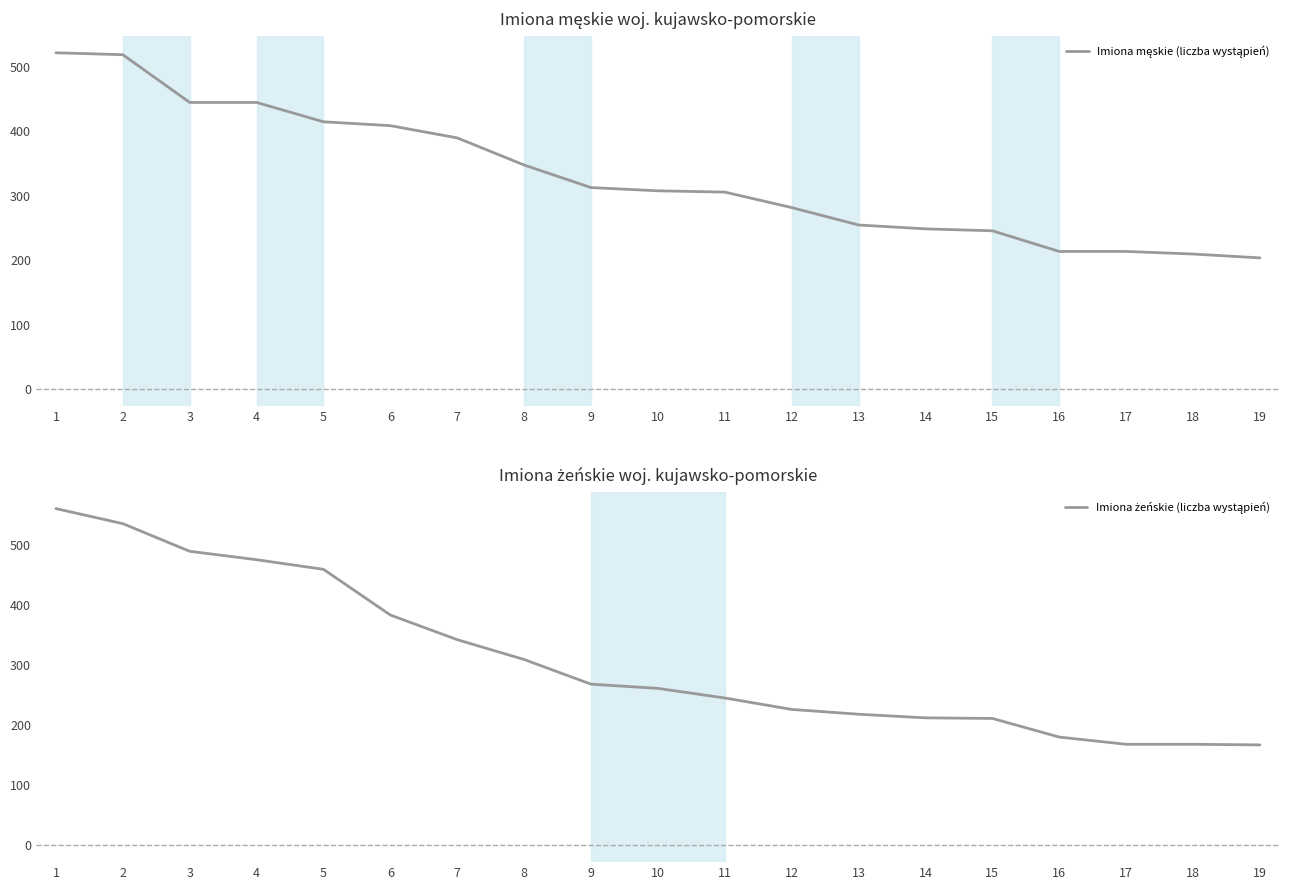

Reading right to left, list all the values displayed in this chart.

Imiona męskie (liczba wystąpień): 19=204	18=210	17=214	16=214	15=246	14=249	13=255	12=282	11=306	10=308	9=313	8=348	7=390	6=409	5=415	4=445	3=445	2=519	1=522
Imiona żeńskie (liczba wystąpień): 19=167	18=168	17=168	16=180	15=211	14=212	13=218	12=226	11=245	10=261	9=268	8=309	7=342	6=383	5=459	4=475	3=489	2=535	1=560